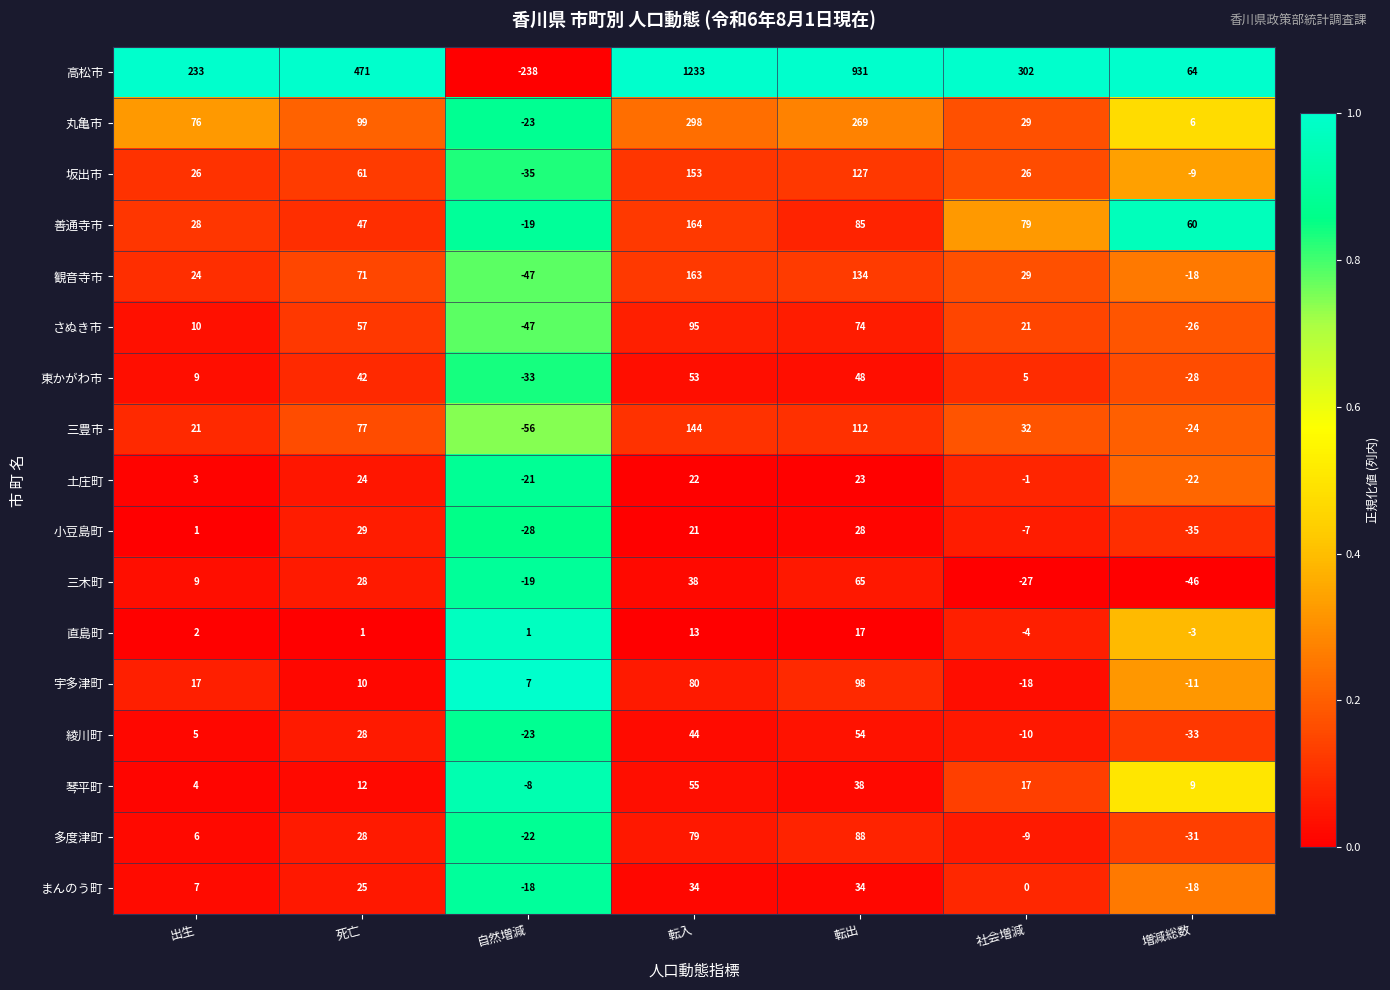

At 転出, list the series in order from smallest to largest.

直島町, 土庄町, 小豆島町, まんのう町, 琴平町, 東かがわ市, 綾川町, 三木町, さぬき市, 善通寺市, 多度津町, 宇多津町, 三豊市, 坂出市, 観音寺市, 丸亀市, 高松市